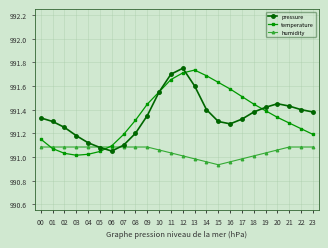

Which category has the highest value in the pressure series?

12